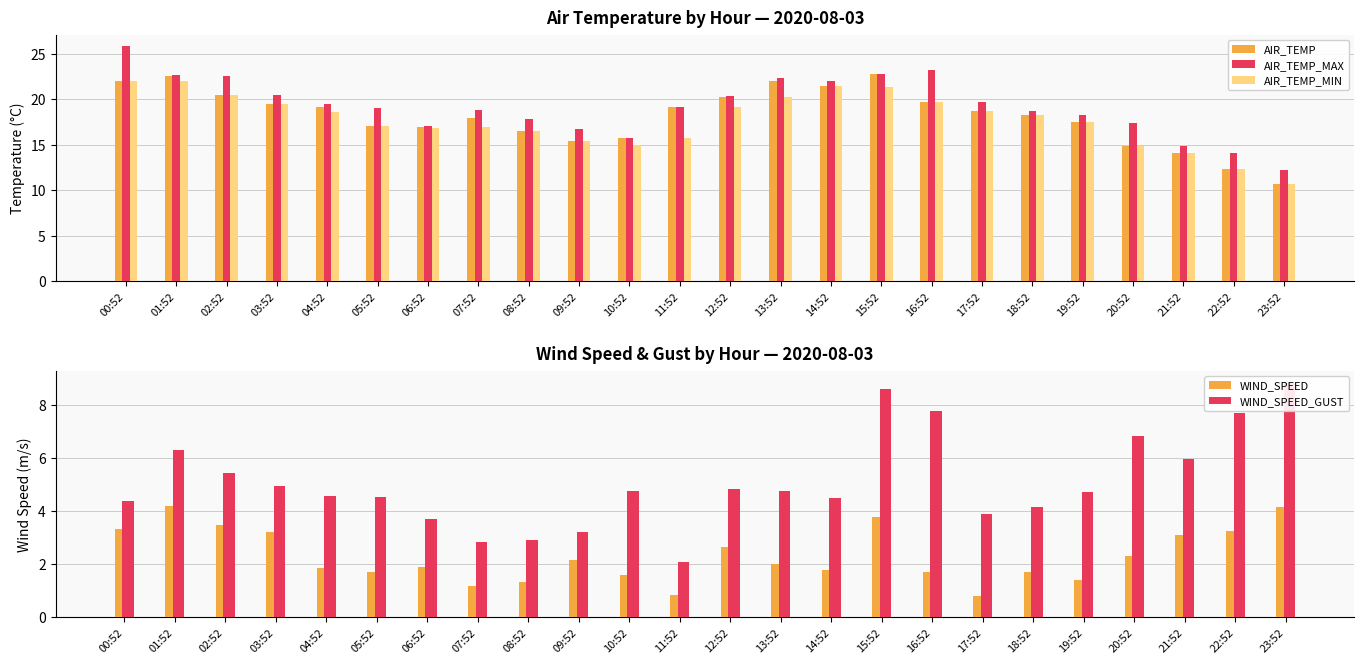

What is the difference between the AIR_TEMP_MAX values at 06:52 and 10:52?

1.4